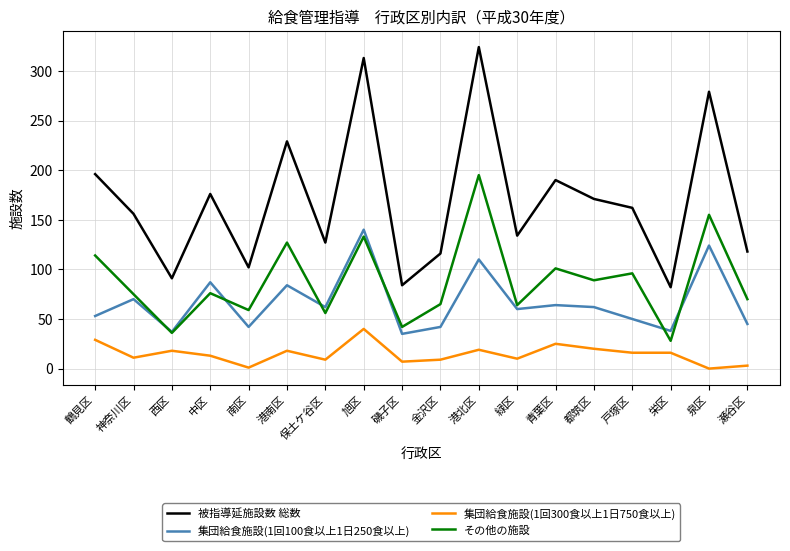

In 被指導延施設数 総数, how many points are higher than both neighbors (excluding endpoints)?

6